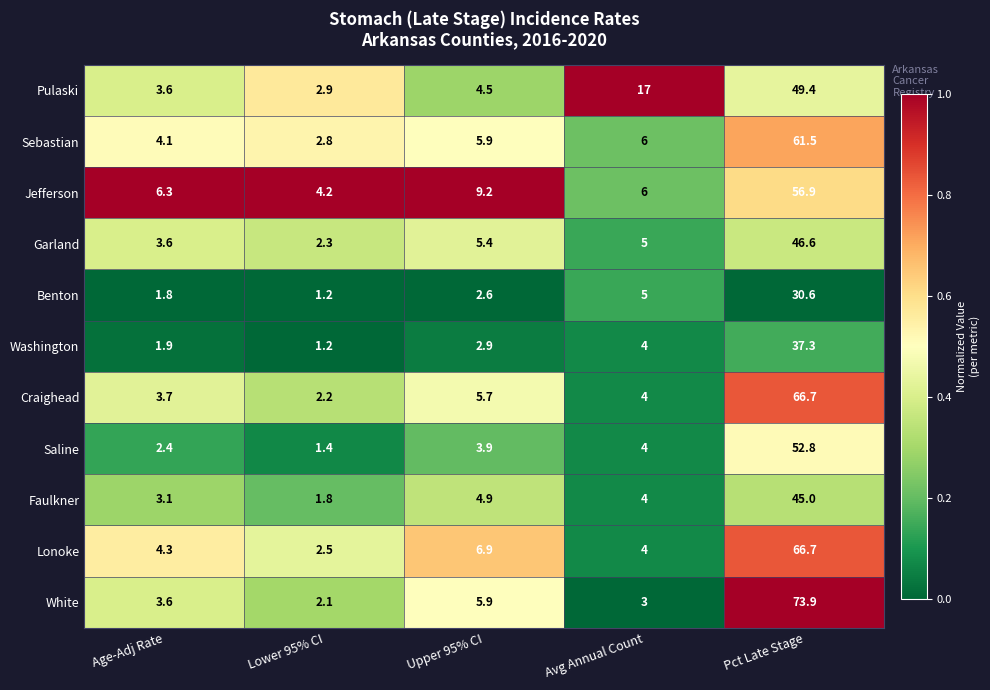

Where does the Craighead series first go above 4?

Upper 95% CI